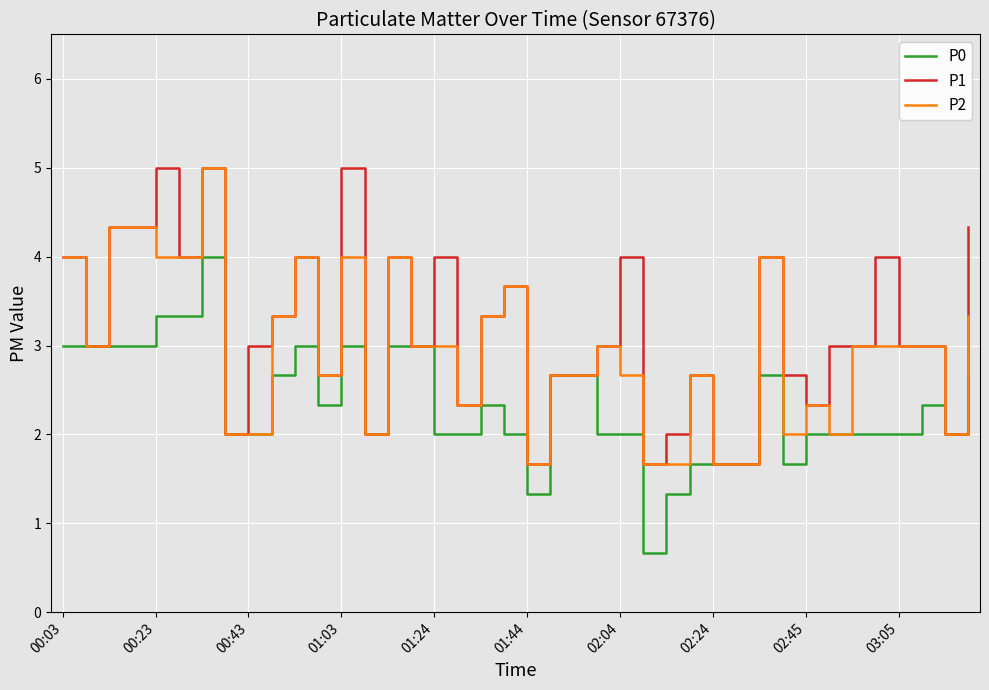

What is the smallest value displayed?

0.7